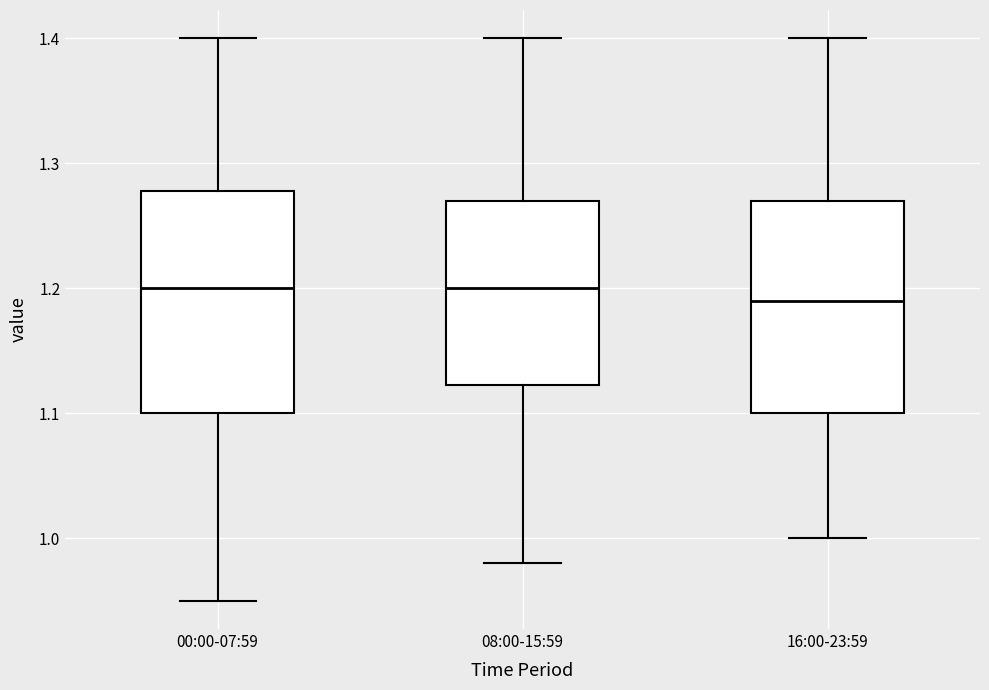

Reading left to right, read every box against the y-axis: the position of its median line, the range the box covers, and the ends of its whiskers. The values are not printed on the chart, so give them approximately, as read against the axis.

00:00-07:59: median 1.20, box 1.10 to 1.28, whiskers 0.95 to 1.40
08:00-15:59: median 1.20, box 1.12 to 1.27, whiskers 0.98 to 1.40
16:00-23:59: median 1.19, box 1.10 to 1.27, whiskers 1.00 to 1.40